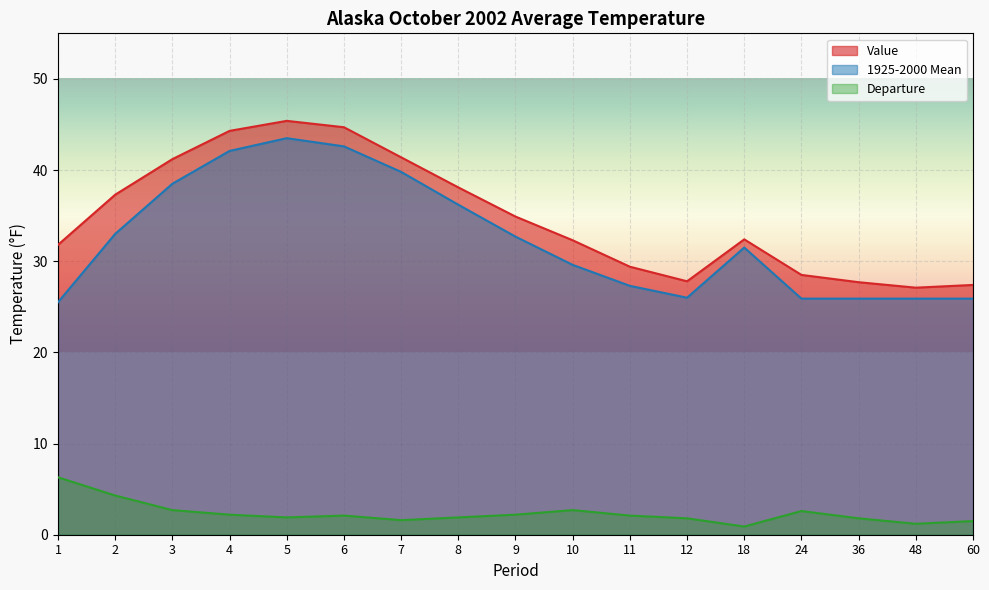

At which label does 1925-2000 Mean first exceed 31?

2